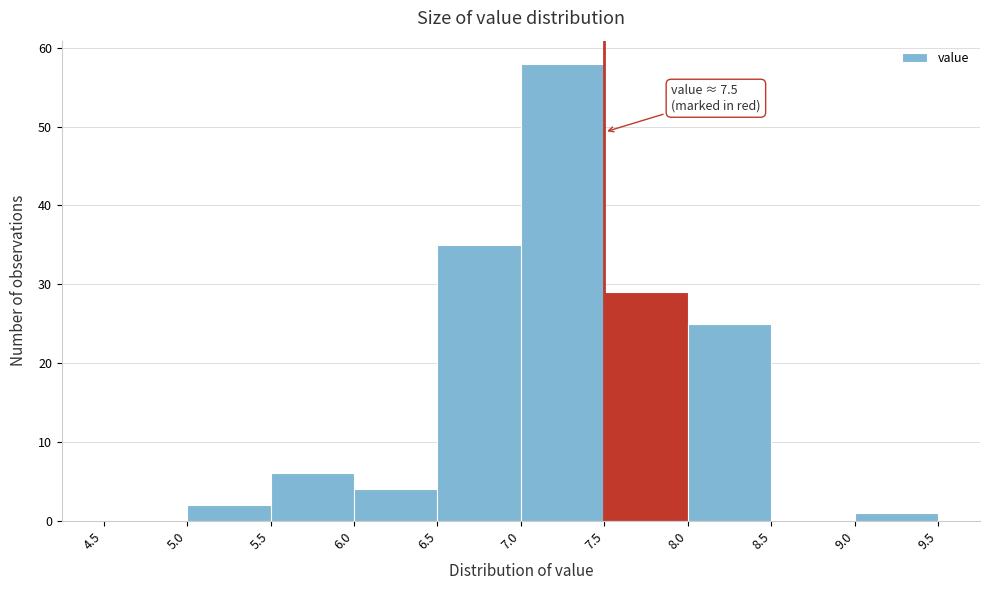

Over which range of the x-axis is the bar tallest?

7.0 to 7.5